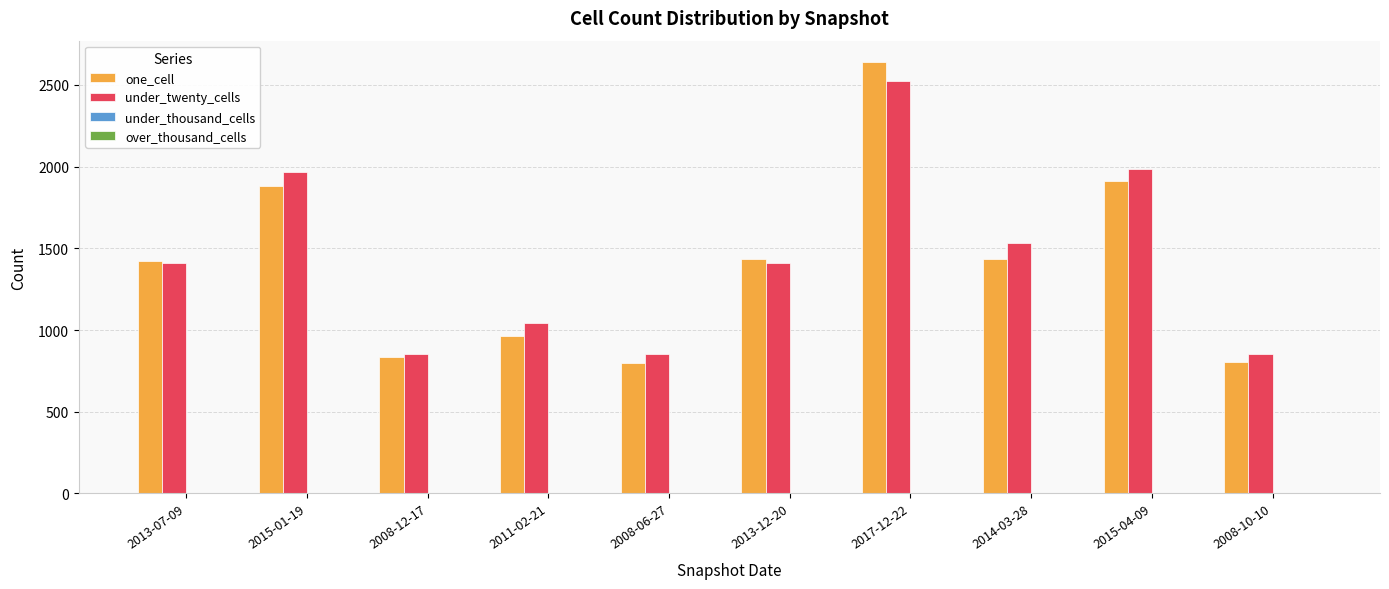

At which label is under_twenty_cells closest to 1688?

2014-03-28